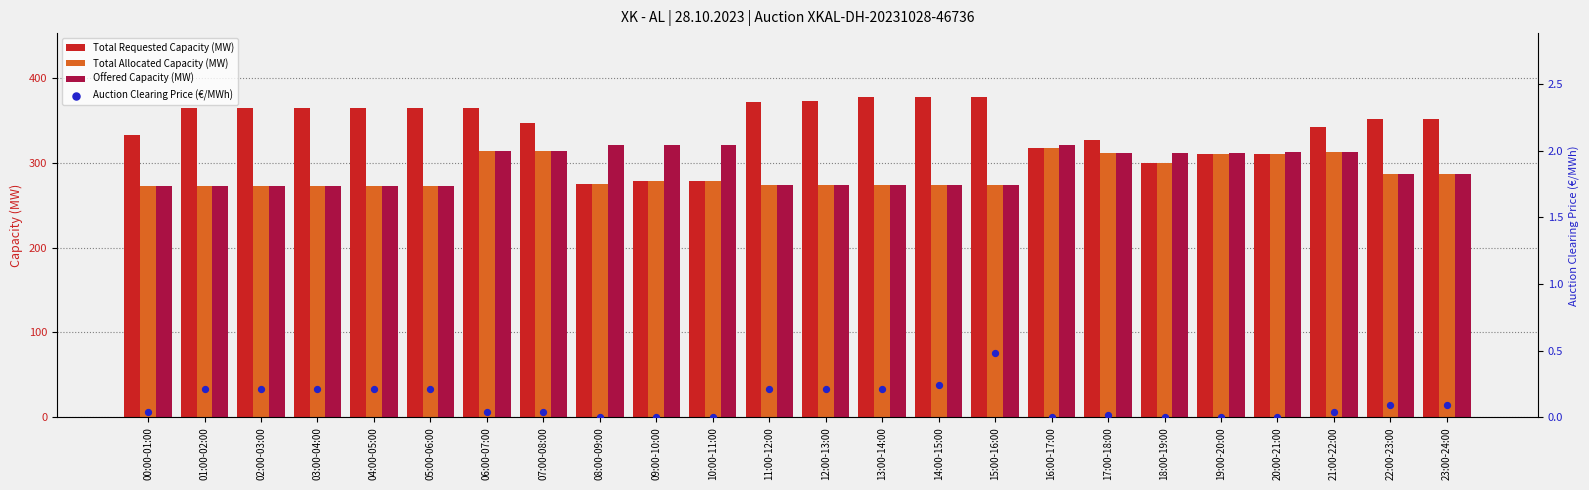

Which series has the largest Y range (max minus min)?

Total Requested Capacity (MW)